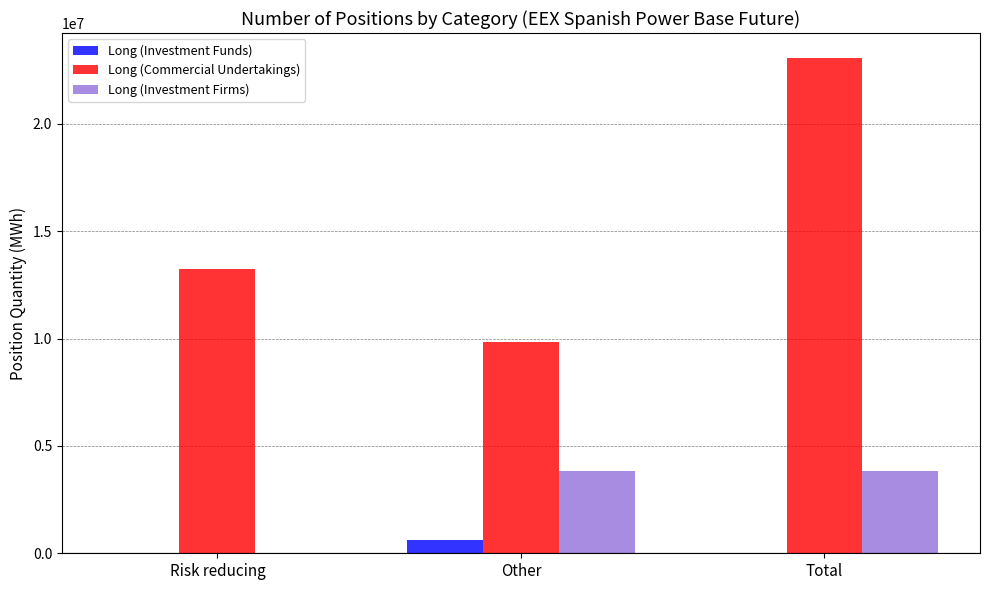

The Long (Investment Firms) series shows 3825094 at Other. True or false?

True